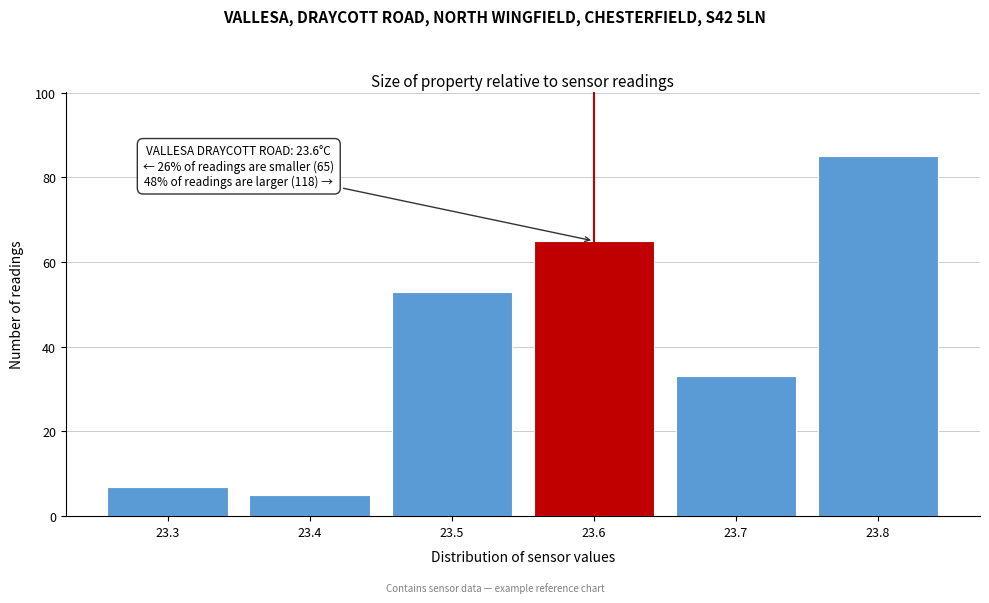

Which range on the x-axis has the tallest bar?

23.75 to 23.85